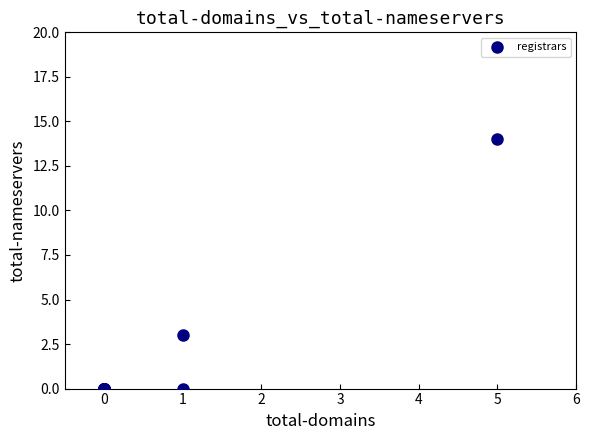

What Y value in the scatter plot is closest to 7?

3